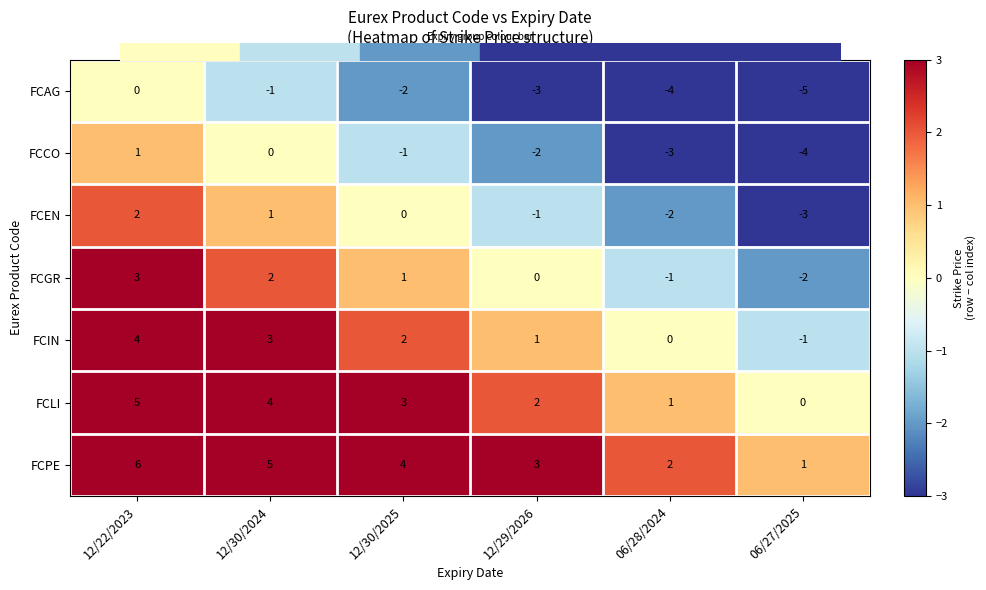

At which label does FCEN first exceed 0?

12/22/2023